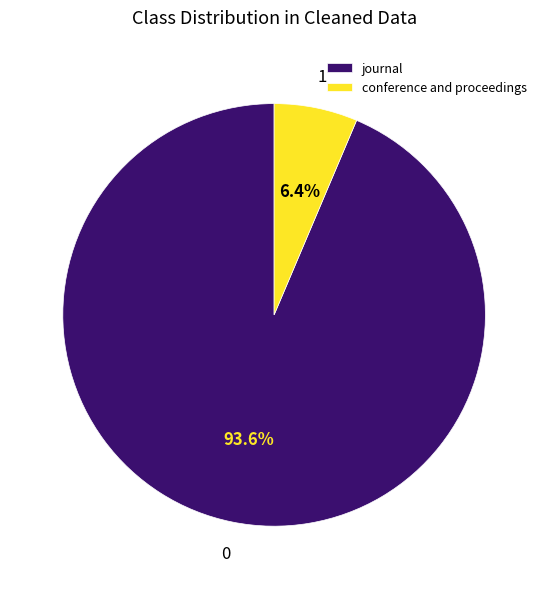

What is the total percentage of journal and conference and proceedings?

100.0%